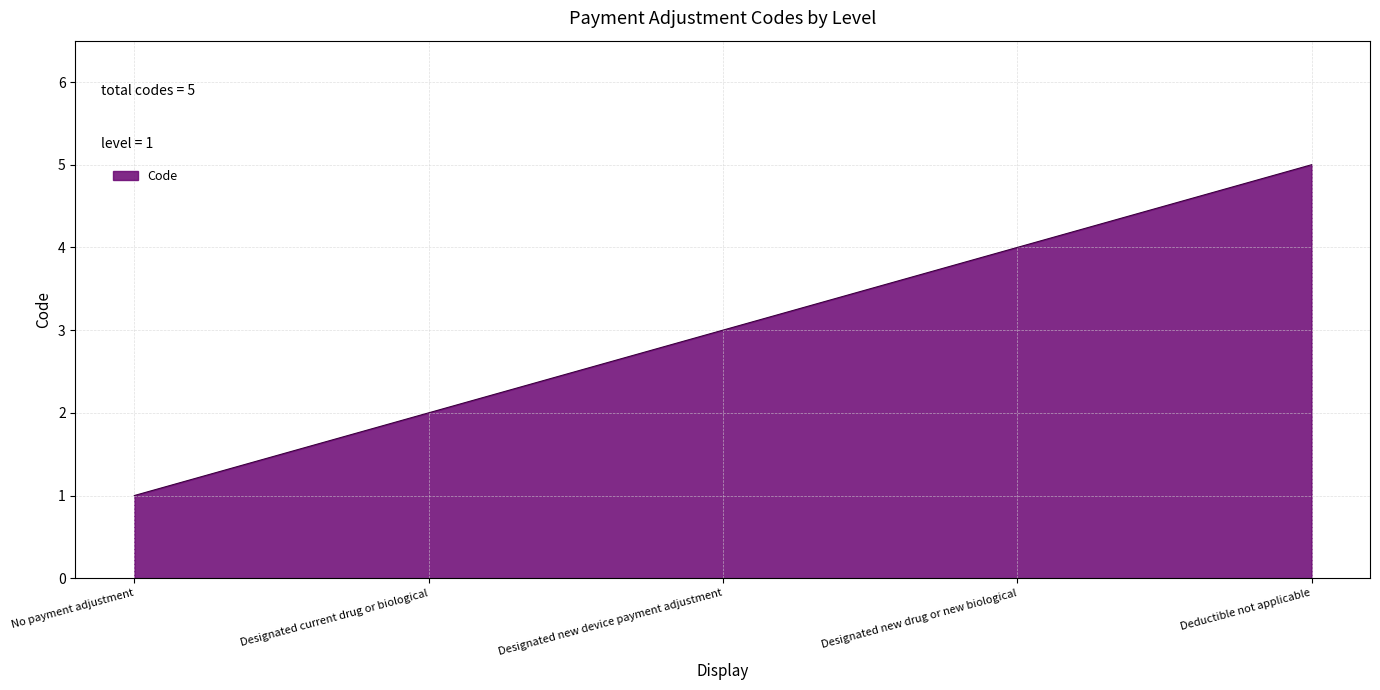

List the labels in order of value, largest first.

Deductible not applicable, Designated new drug or new biological, Designated new device payment adjustment, Designated current drug or biological, No payment adjustment